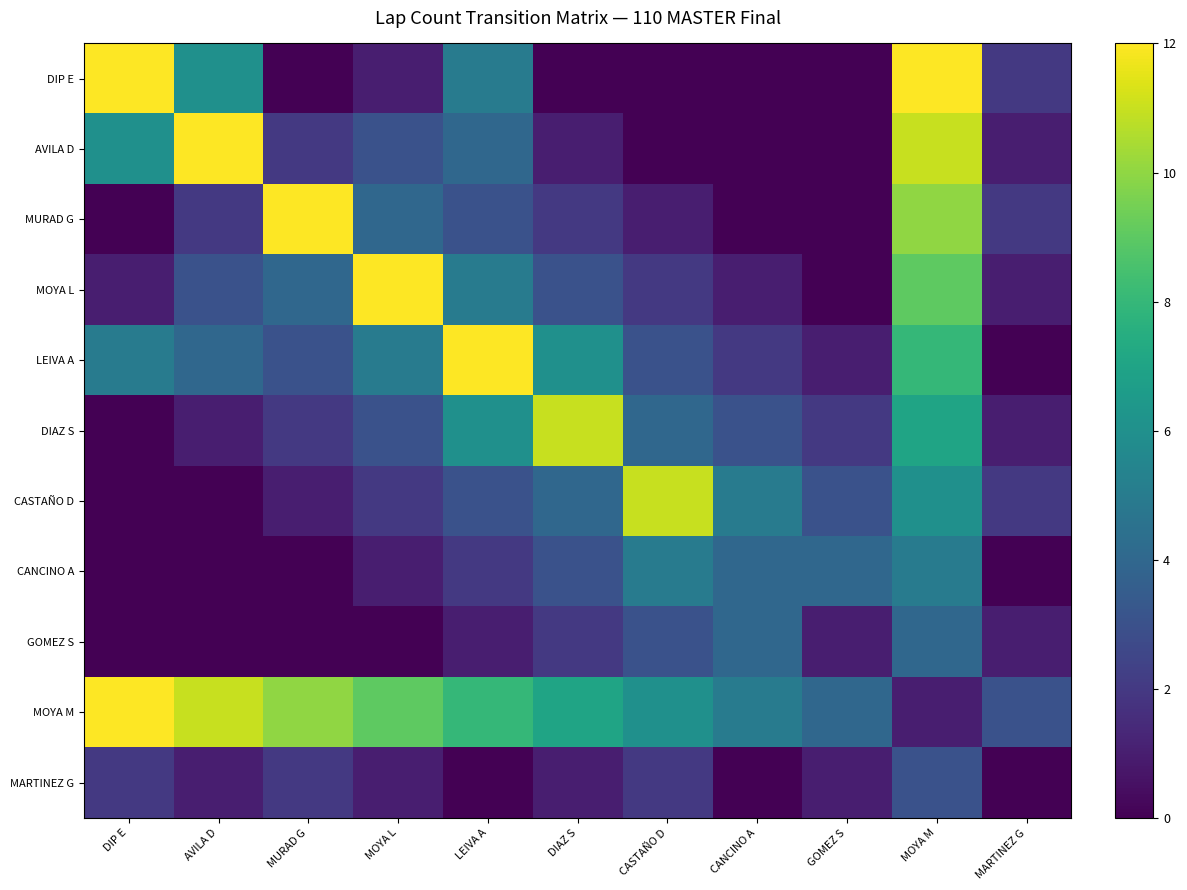

Which series has the largest total across all categories?

MOYA M